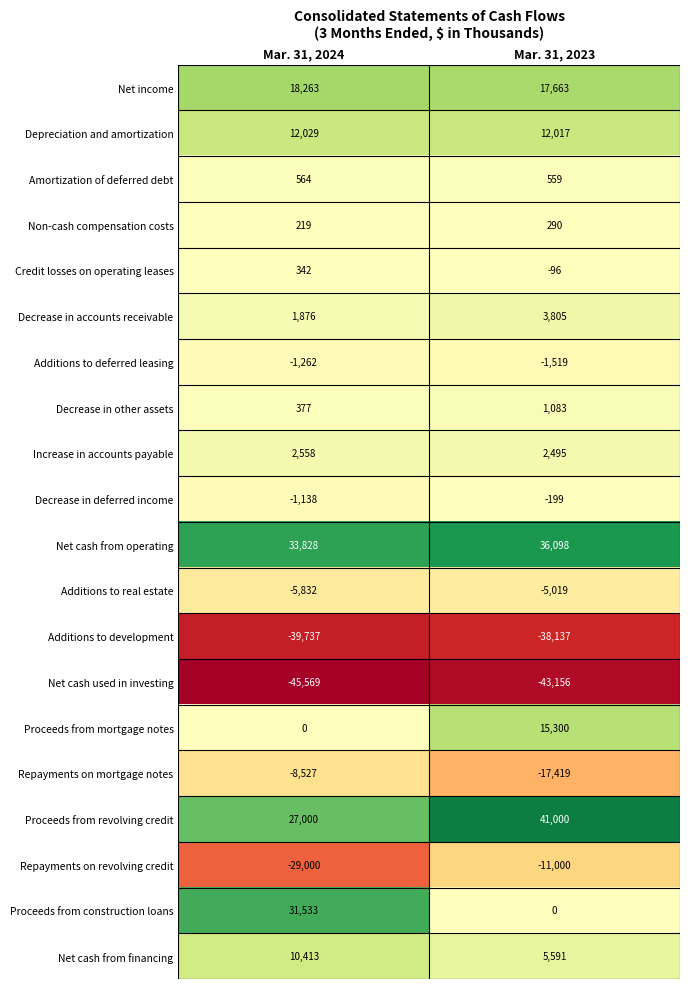

The Net cash used in investing series shows -28609 at Mar. 31, 2023. True or false?

False